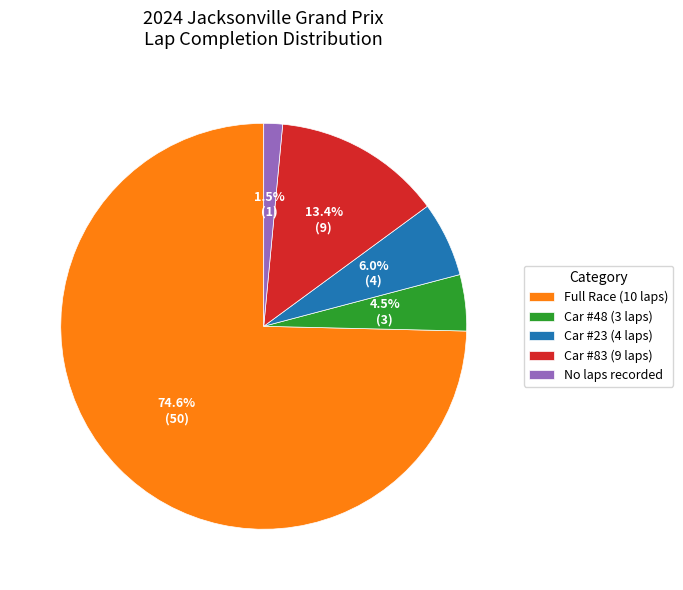

Does any single category account for the majority?

Yes